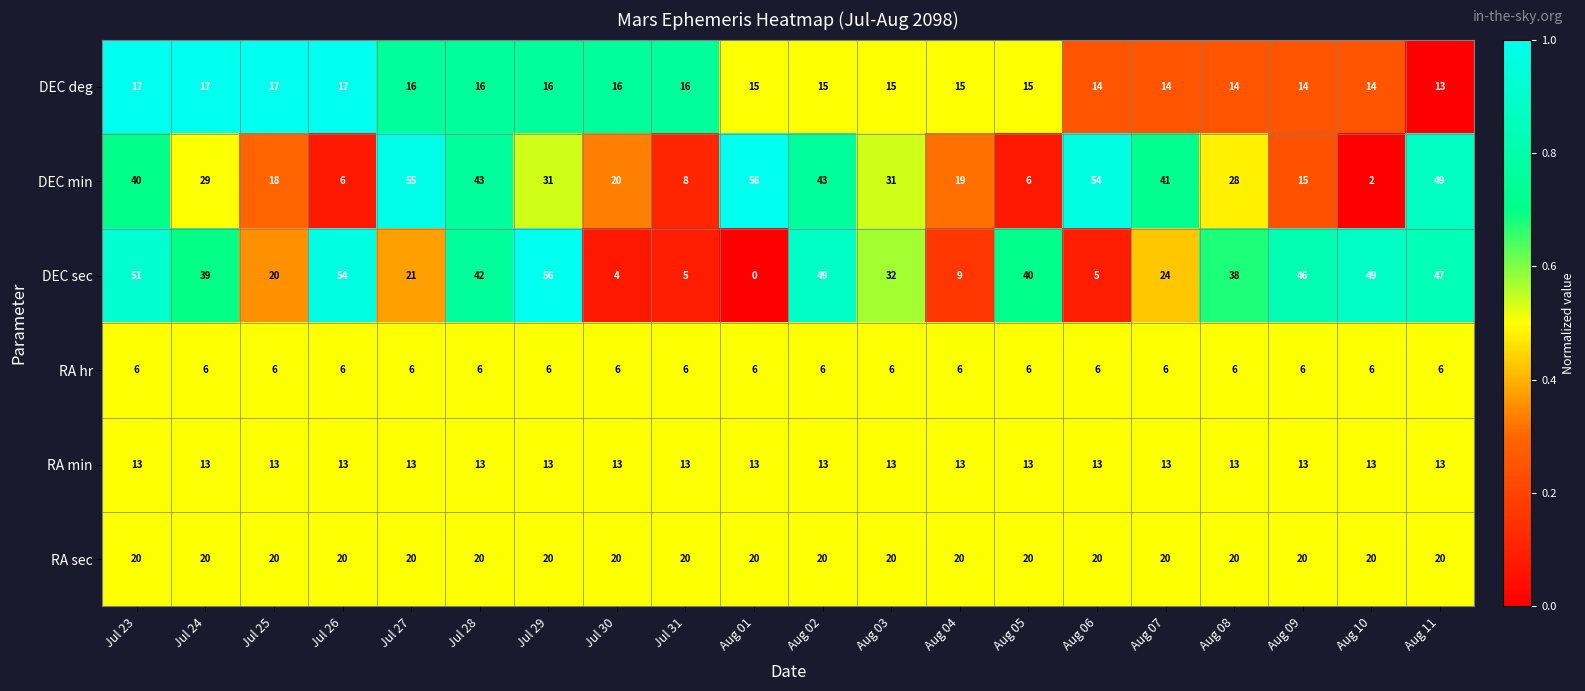

What is the maximum value shown in the chart?

56